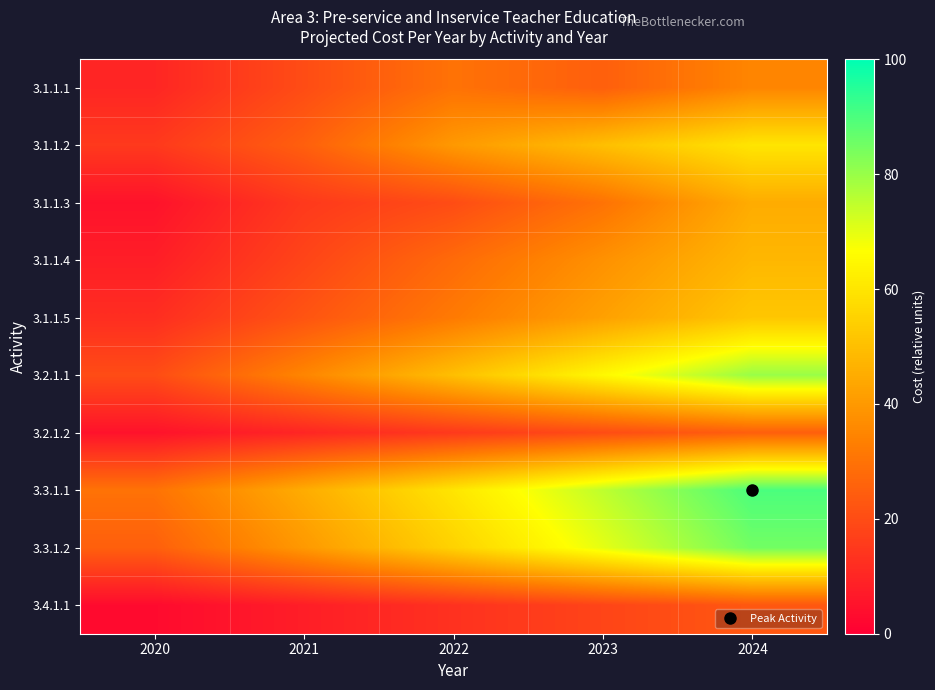

Reading right to left, list all the values displayed in this chart.

3.1.1.1: 2024=35	2023=25	2022=30	2021=20	2020=10
3.1.1.2: 2024=60	2023=50	2022=40	2021=25	2020=15
3.1.1.3: 2024=45	2023=30	2022=20	2021=15	2020=5
3.1.1.4: 2024=48	2023=38	2022=28	2021=18	2020=8
3.1.1.5: 2024=52	2023=42	2022=32	2021=22	2020=12
3.2.1.1: 2024=80	2023=65	2022=50	2021=35	2020=20
3.2.1.2: 2024=25	2023=20	2022=15	2021=10	2020=5
3.3.1.1: 2024=90	2023=75	2022=60	2021=45	2020=30
3.3.1.2: 2024=85	2023=70	2022=55	2021=40	2020=25
3.4.1.1: 2024=23	2023=18	2022=13	2021=8	2020=3